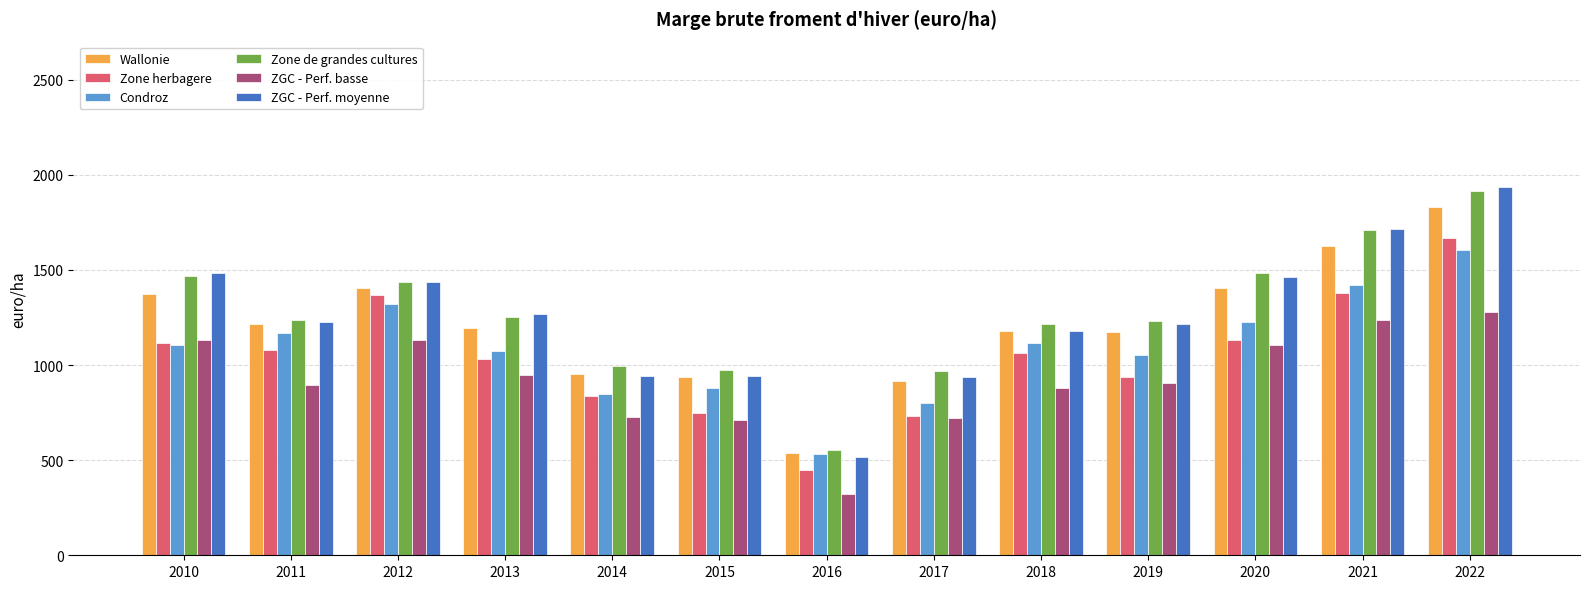

What are all the series names shown in the legend?

Wallonie, Zone herbagere, Condroz, Zone de grandes cultures, ZGC - Perf. basse, ZGC - Perf. moyenne